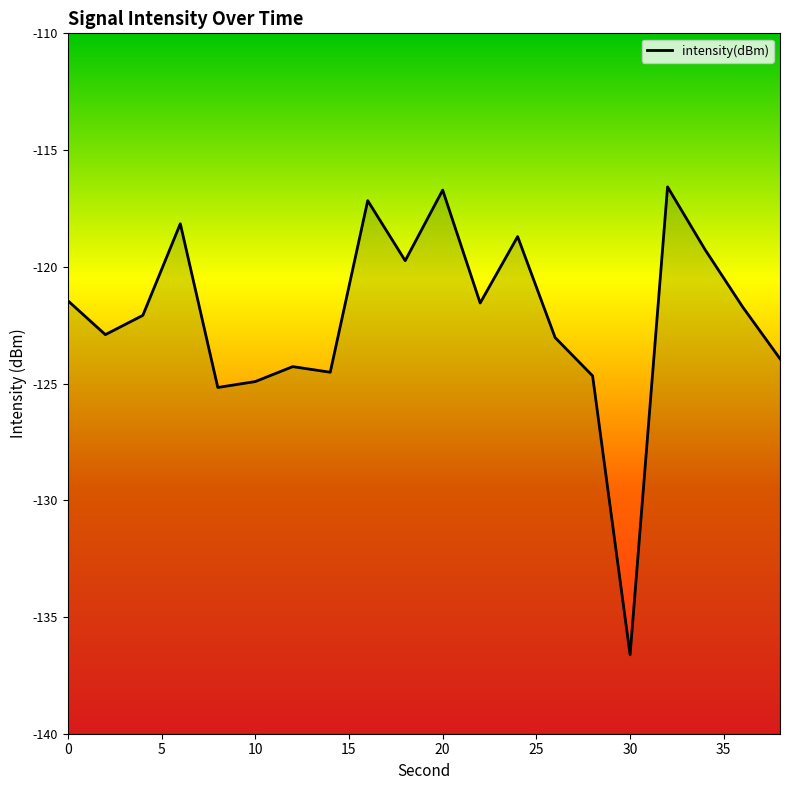

Is it true that the value at 30 is -136.6?

True